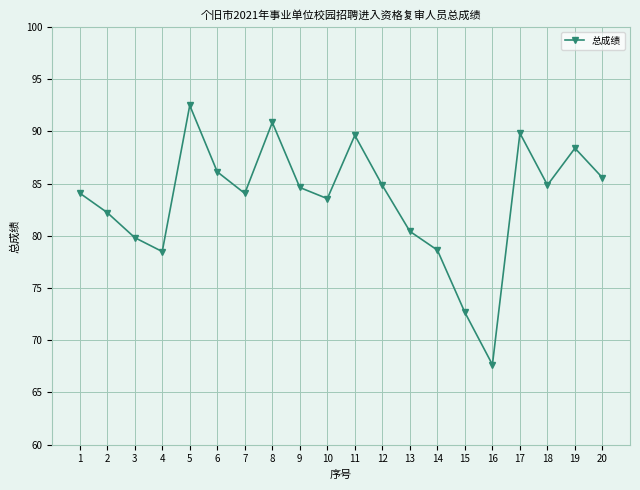

What is the sum of the values at 18 and 19?

173.3